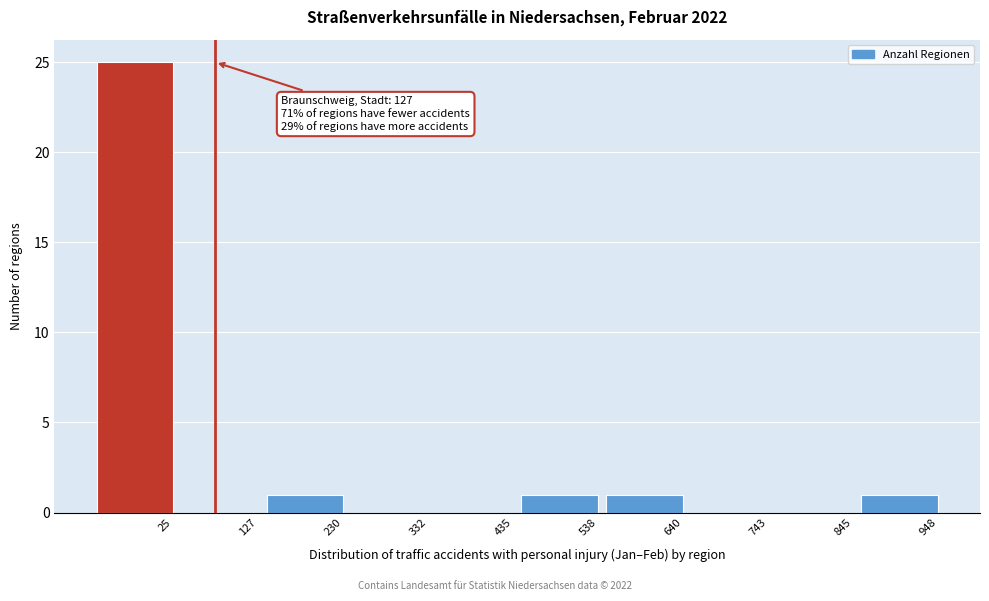

Reading left to right, transcribe all the data shown in this chart.

25=25	127=0	230=1	332=0	435=0	538=1	640=1	743=0	845=0	948=1